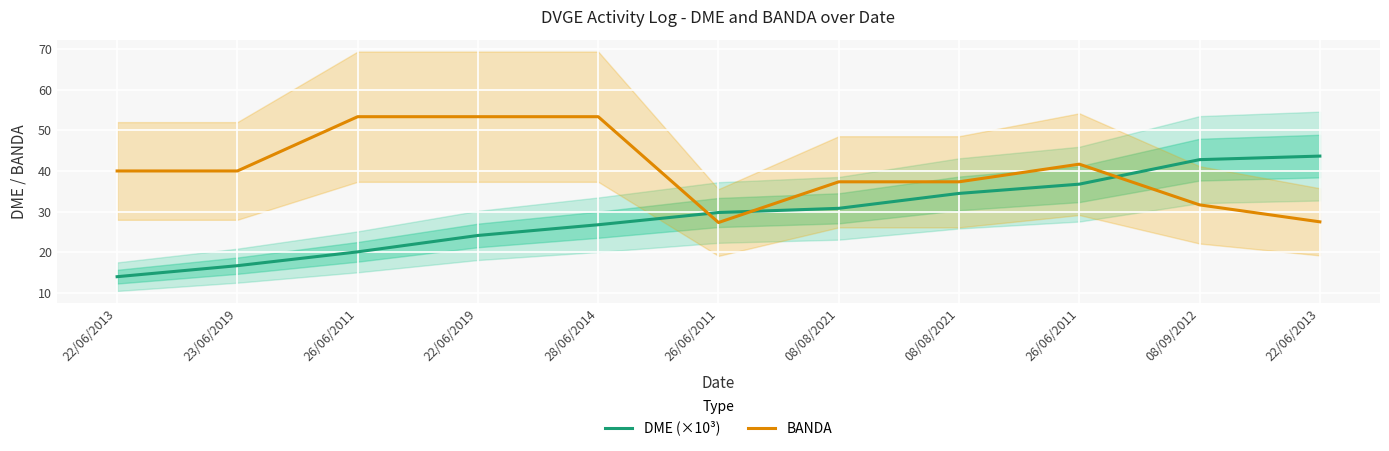

What is the total value across all series at 28/06/2014?

80.1